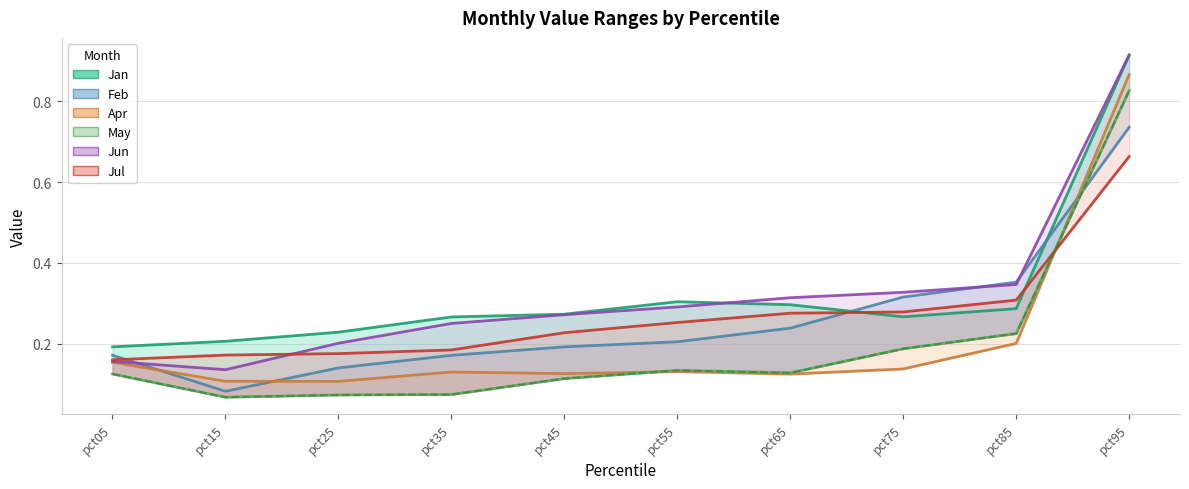

List the labels in order of May value, largest first.

pct95, pct85, pct75, pct55, pct65, pct05, pct45, pct35, pct25, pct15